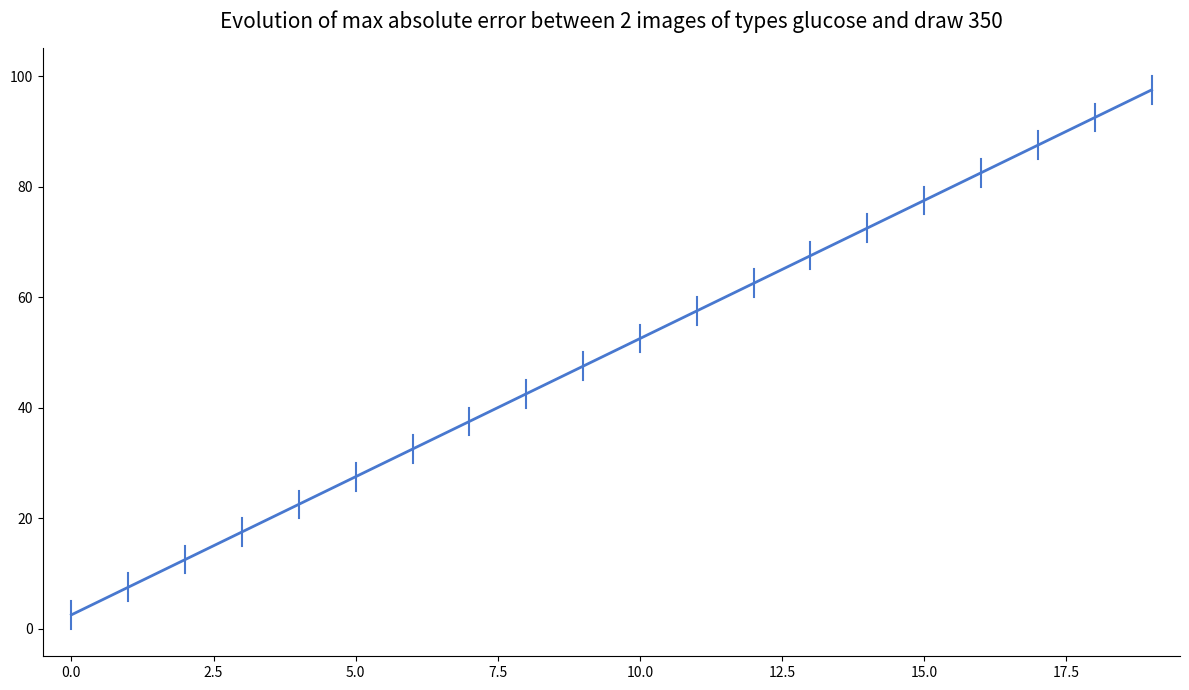

What is the minimum value shown in the chart?

2.5